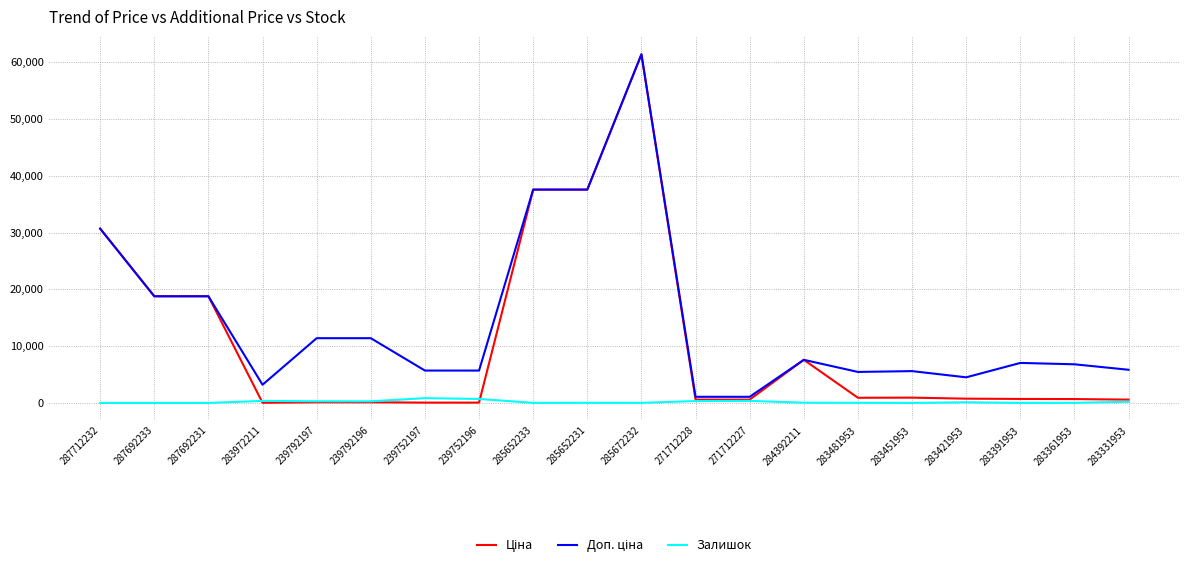

At which category is the sum across all series the highest?

285672232